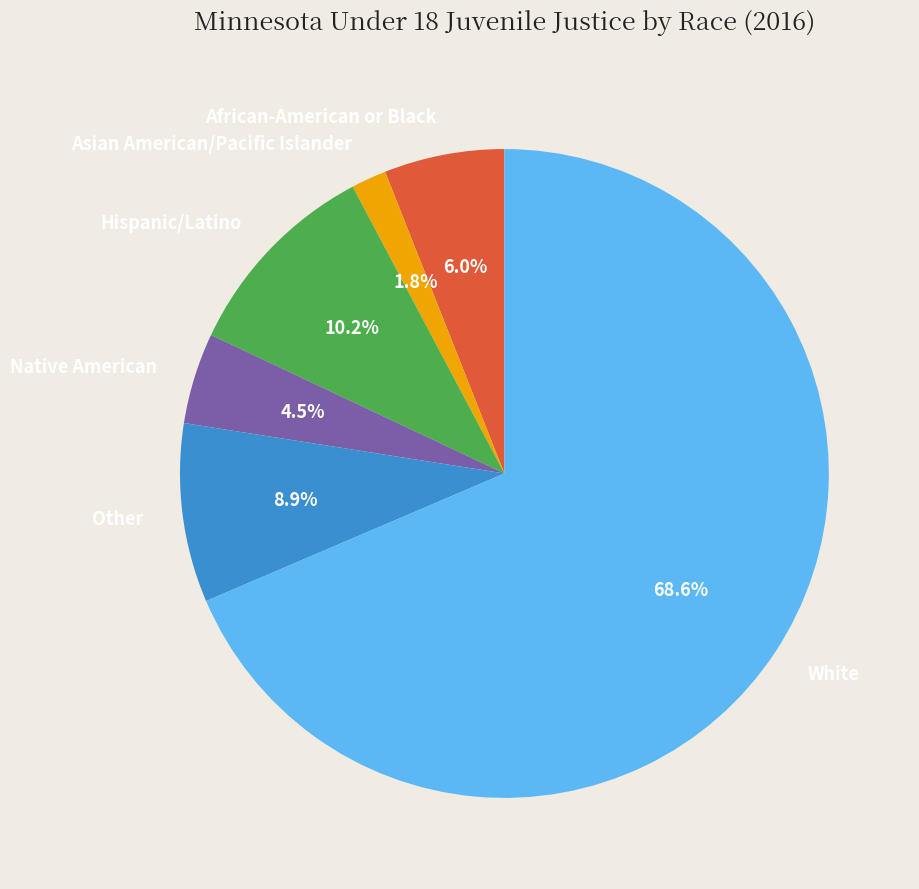

Count the number of slices in the pie.

6